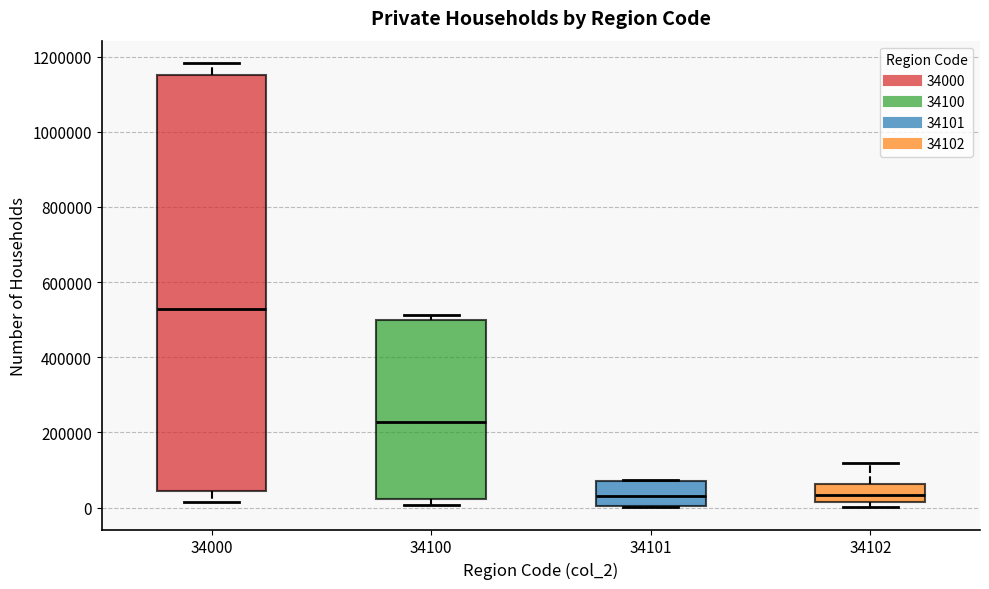

Reading left to right, read every box against the y-axis: the position of its median line, the range the box covers, and the ends of its whiskers. The values are not printed on the chart, so give them approximately, as read against the axis.

34000: median 520000, box 40000 to 1140000, whiskers 20000 to 1180000
34100: median 220000, box 20000 to 500000, whiskers 0 to 520000
34101: median 40000, box 0 to 80000, whiskers 0 to 80000
34102: median 40000, box 20000 to 60000, whiskers 0 to 120000